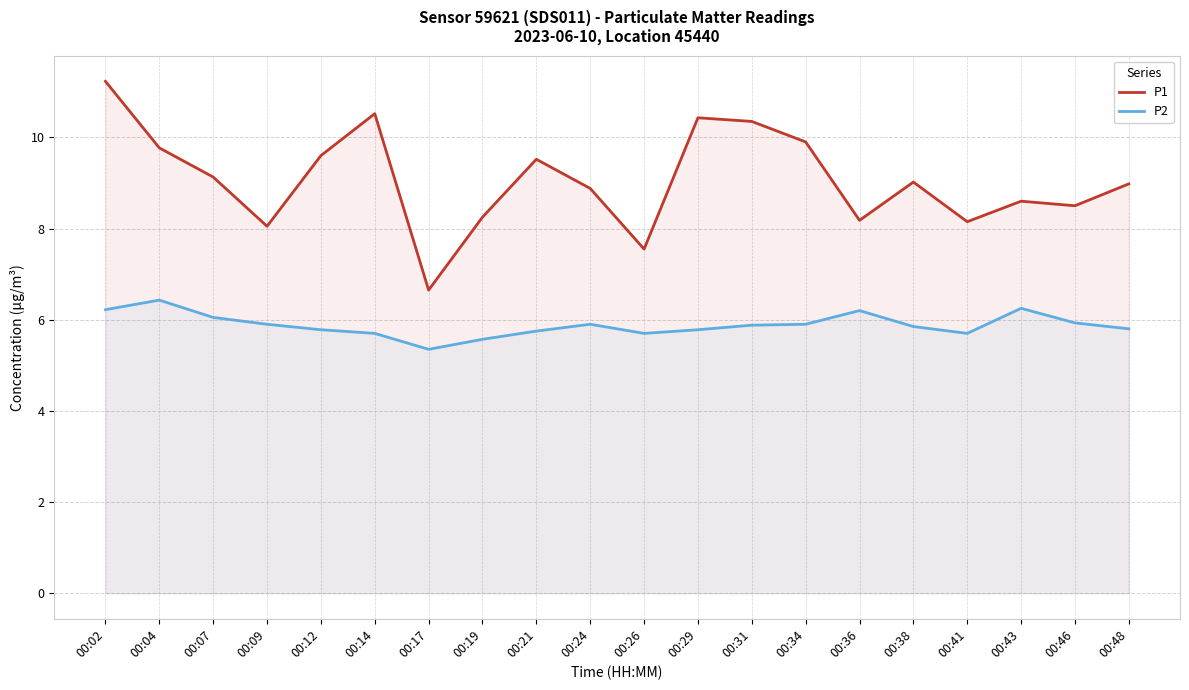

Count the number of categories in the chart.

20